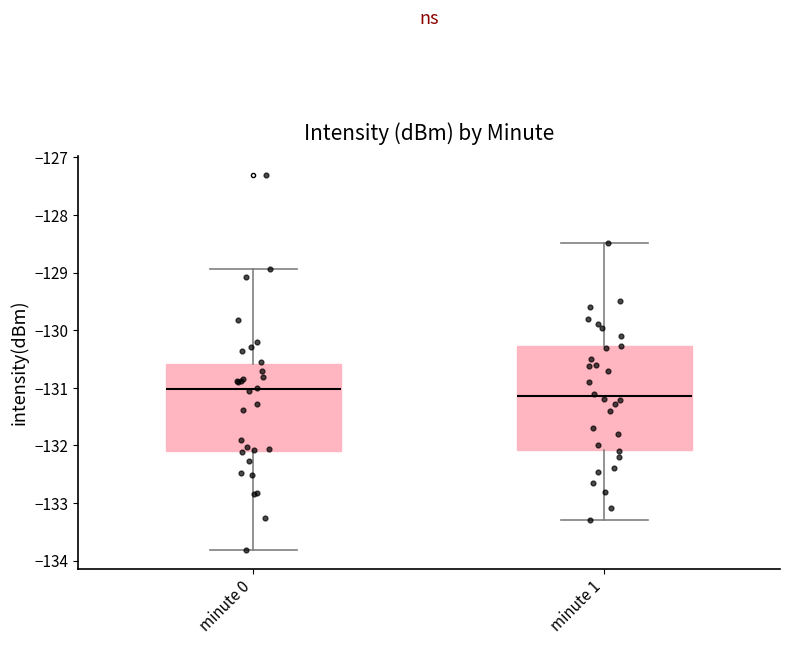

Reading left to right, transcribe this box plot: for each box, give where its median line is, the range the box spans, and where its two whiskers end, as read against the y-axis. The values are not printed on the chart, so give them approximately, as read against the axis.

minute 0: median -131.0, box -132.1 to -130.6, whiskers -133.8 to -128.9
minute 1: median -131.1, box -132.1 to -130.3, whiskers -133.3 to -128.5